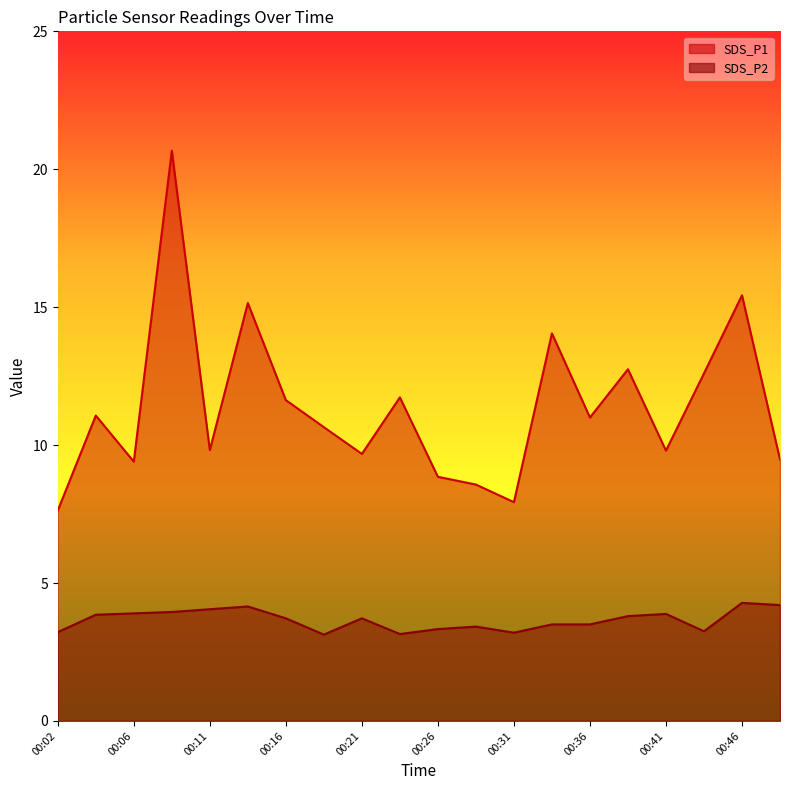

What are all the series names shown in the legend?

SDS_P1, SDS_P2